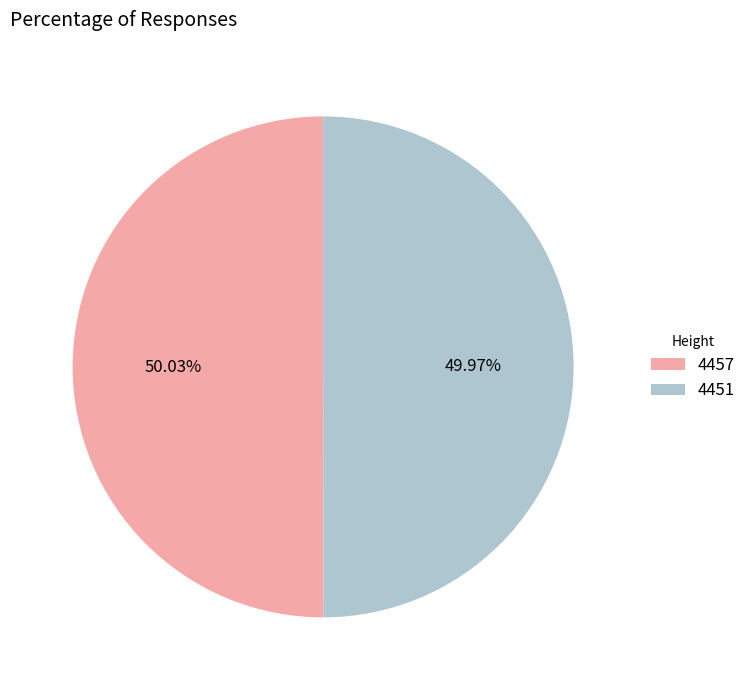

Does any single category account for the majority?

Yes